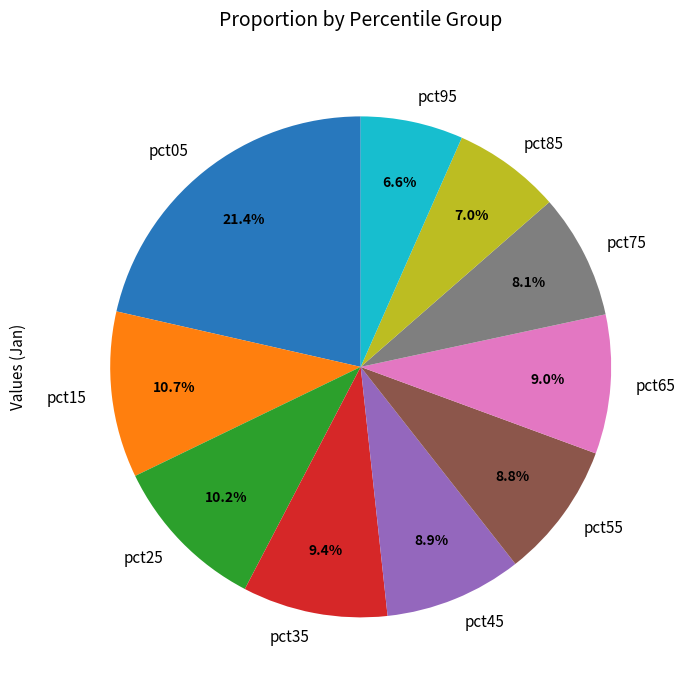

Does any single category account for the majority?

No